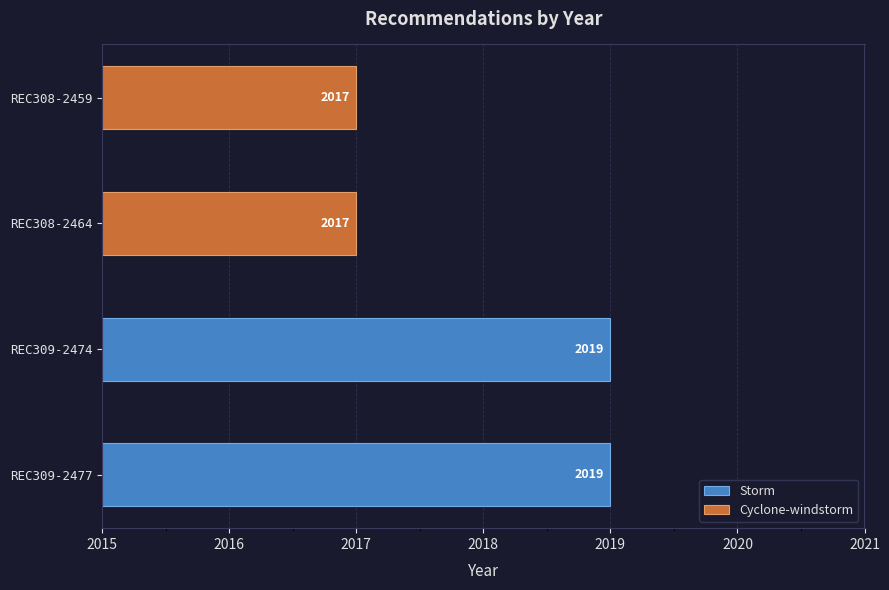

Is it true that the value at REC308-2464 is 2017?

True